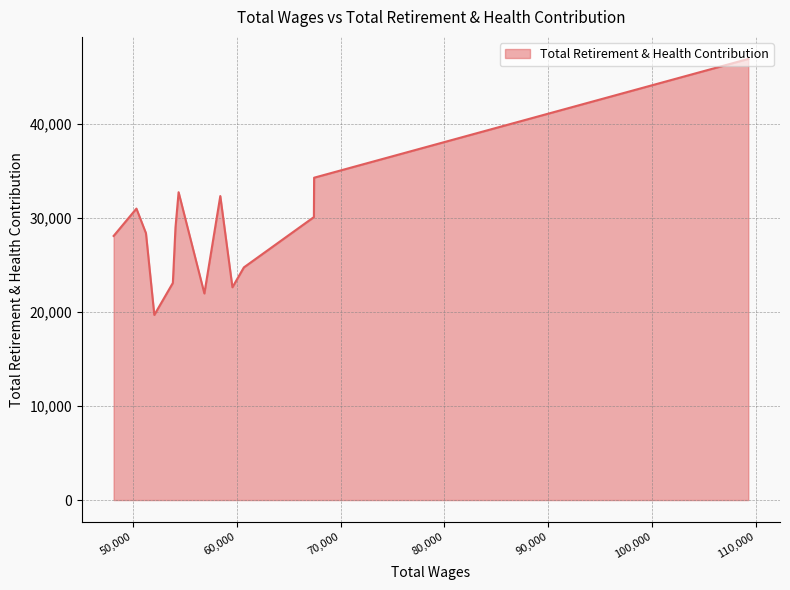

What is the greatest value displayed?

46860